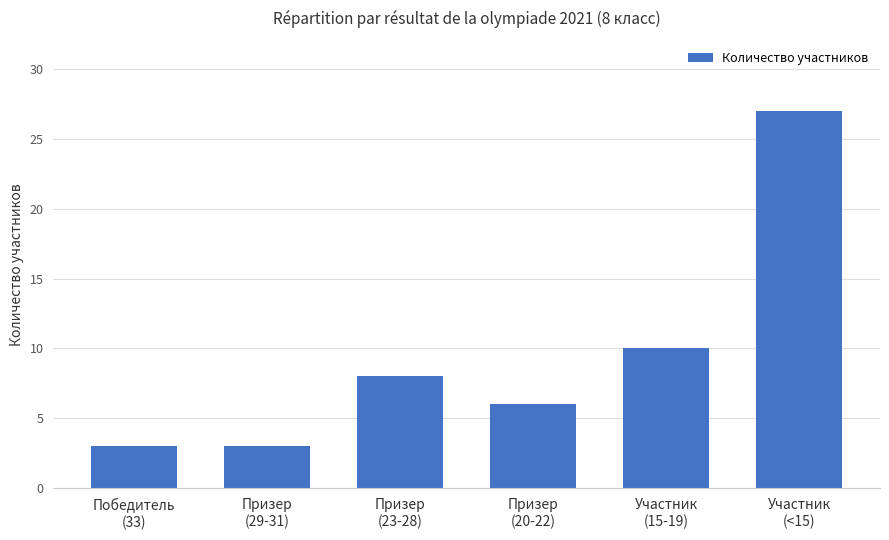

True or false: the data shows 44 at Участник
(<15).

False